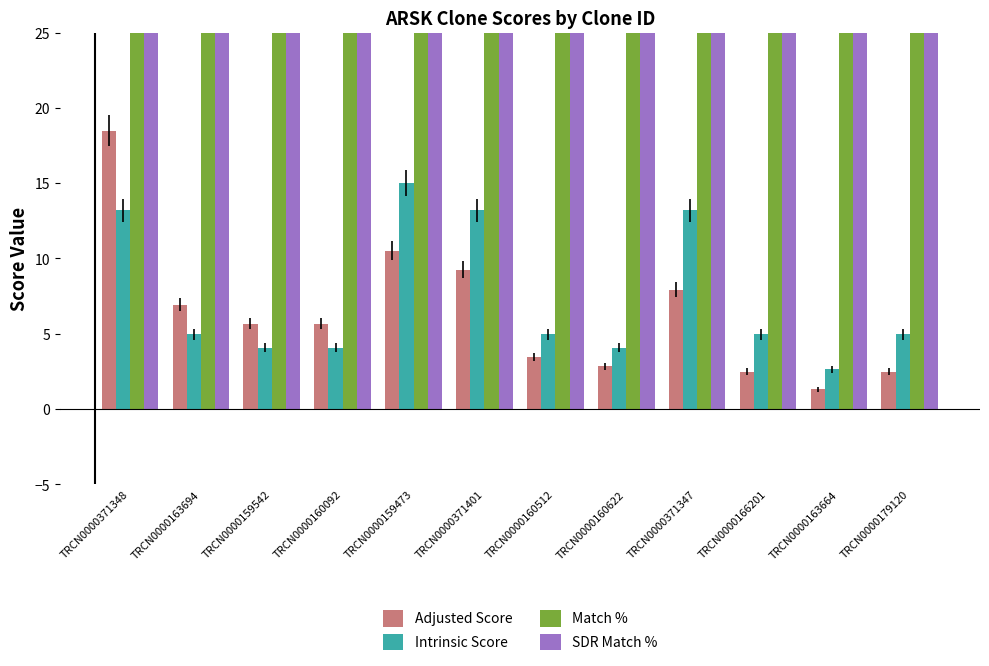

At how many categories does at least one series exceed 22?

12